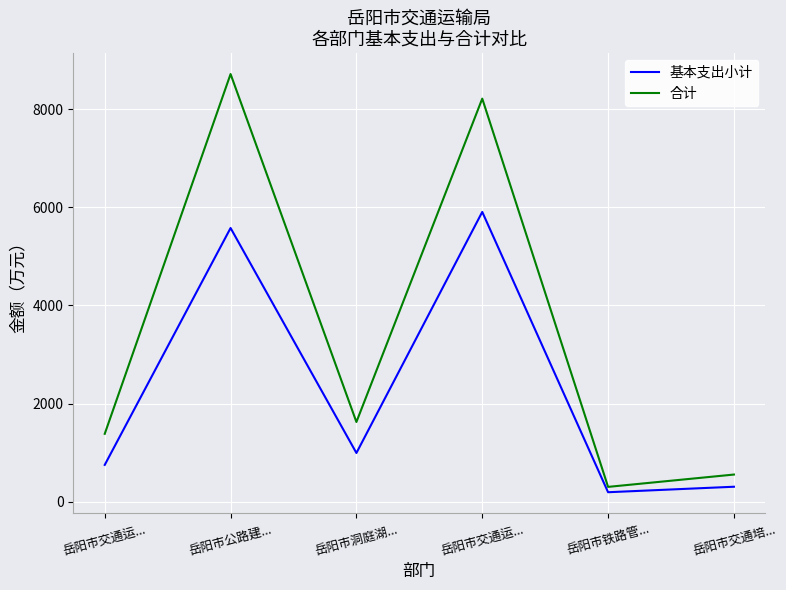

What is the total value across all series at 岳阳市洞庭湖...?

2618.5